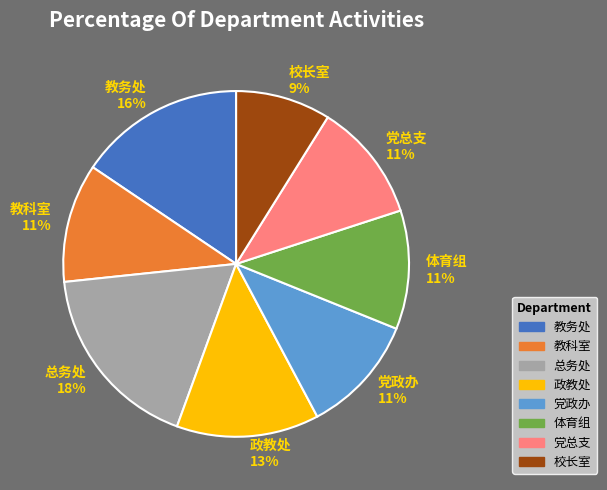

What is the ratio of the value at 政教处 to the value at 体育组?

1.2